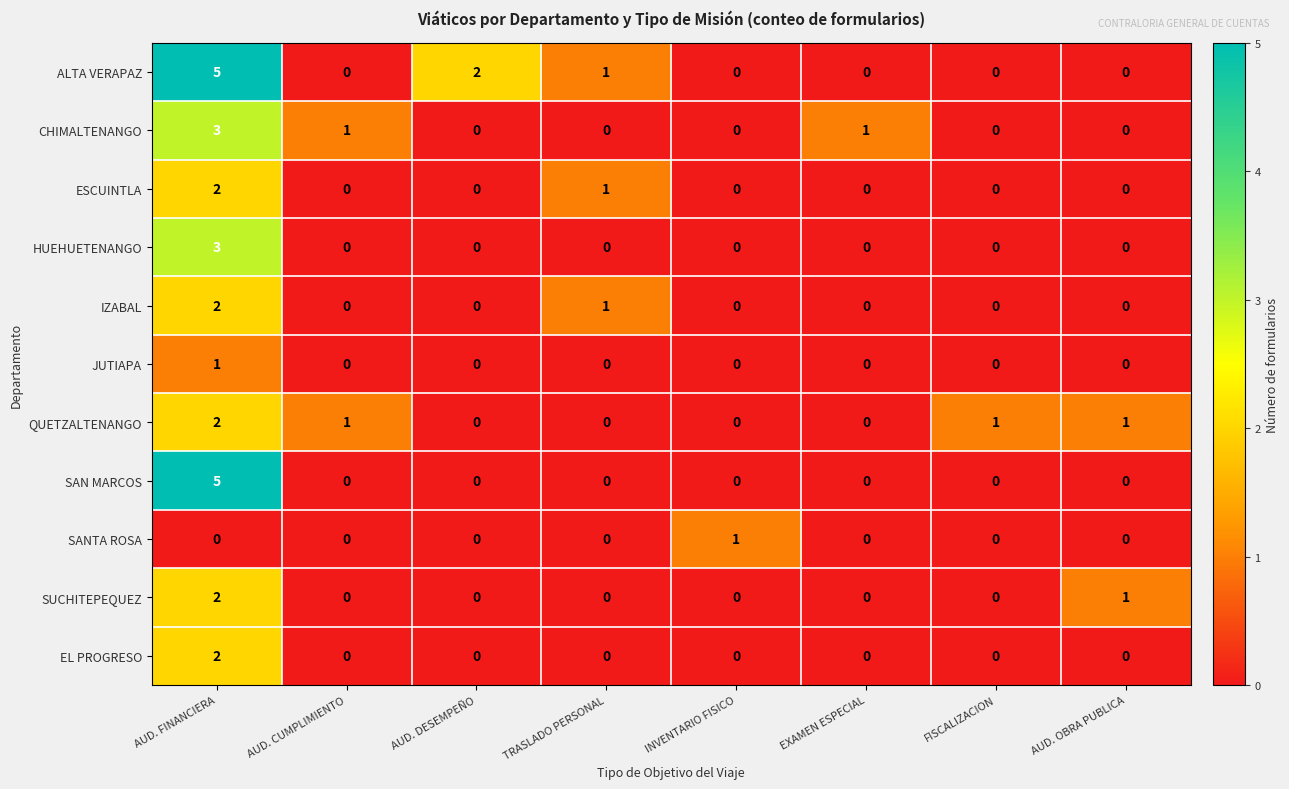

Where is SUCHITEPEQUEZ nearest to the value 1?

AUD. OBRA PUBLICA